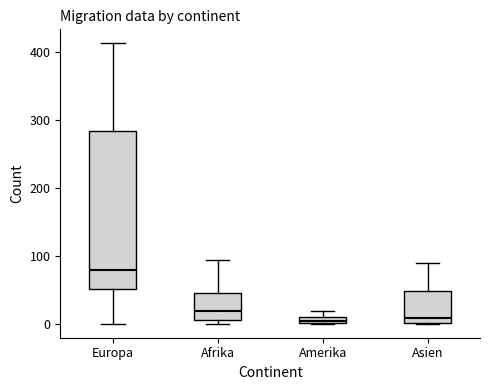

Where does the median line of the box for Europa sit on the y-axis? The values are not printed on the chart, so give them approximately, as read against the axis.

80